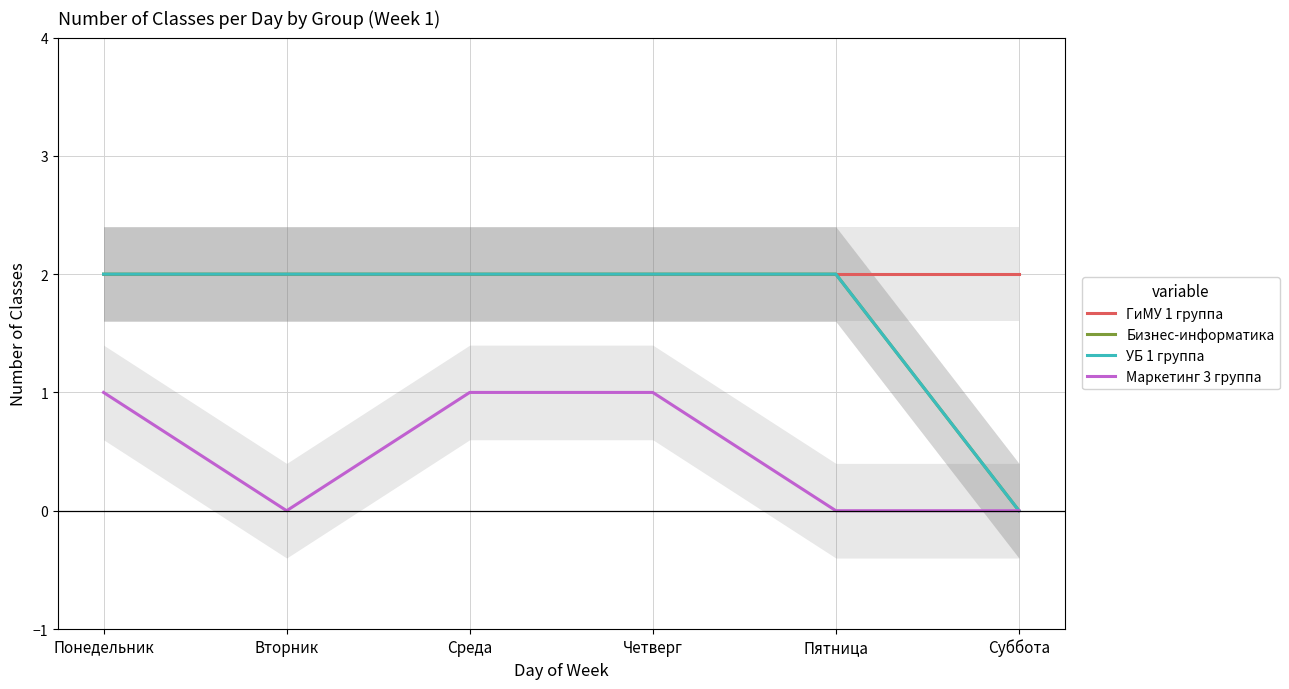

At which category does the chart reach its peak across all series?

Понедельник